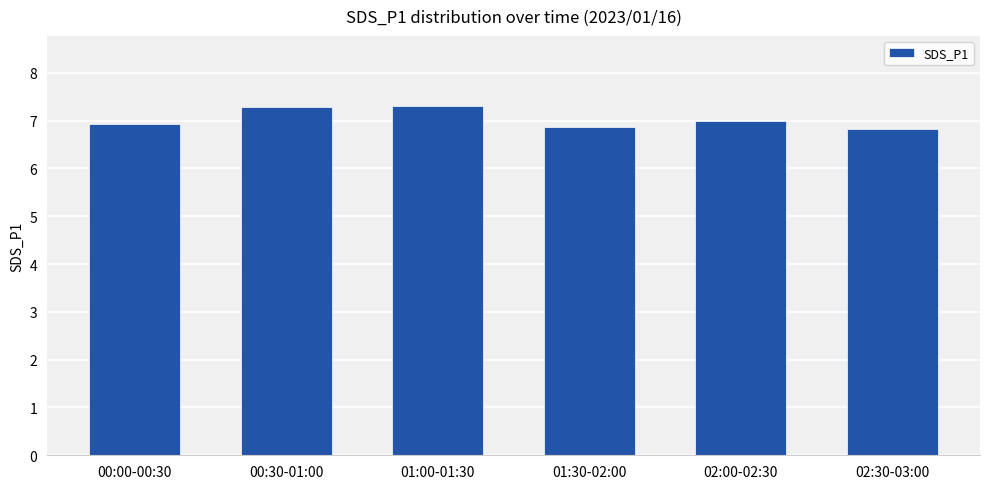

What is the maximum value shown in the chart?

7.3